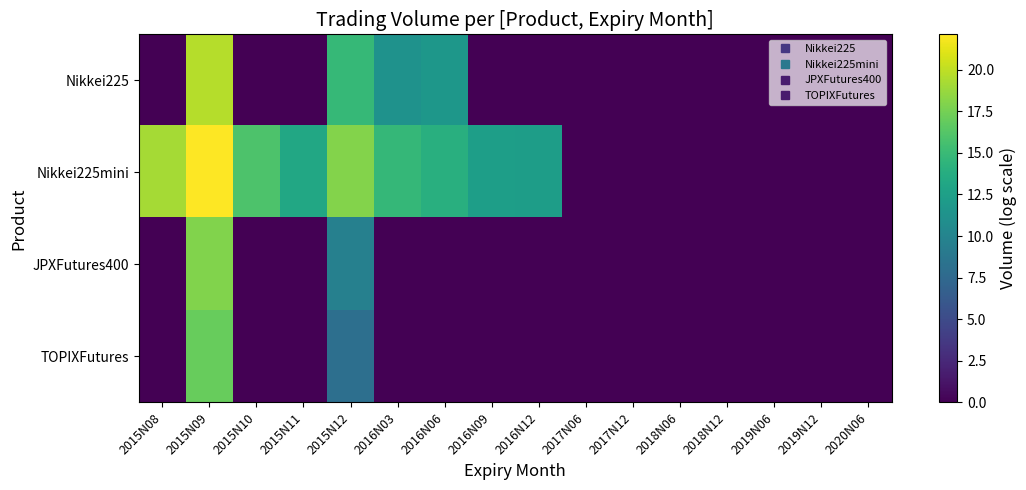

Which series has the largest total across all categories?

Nikkei225mini